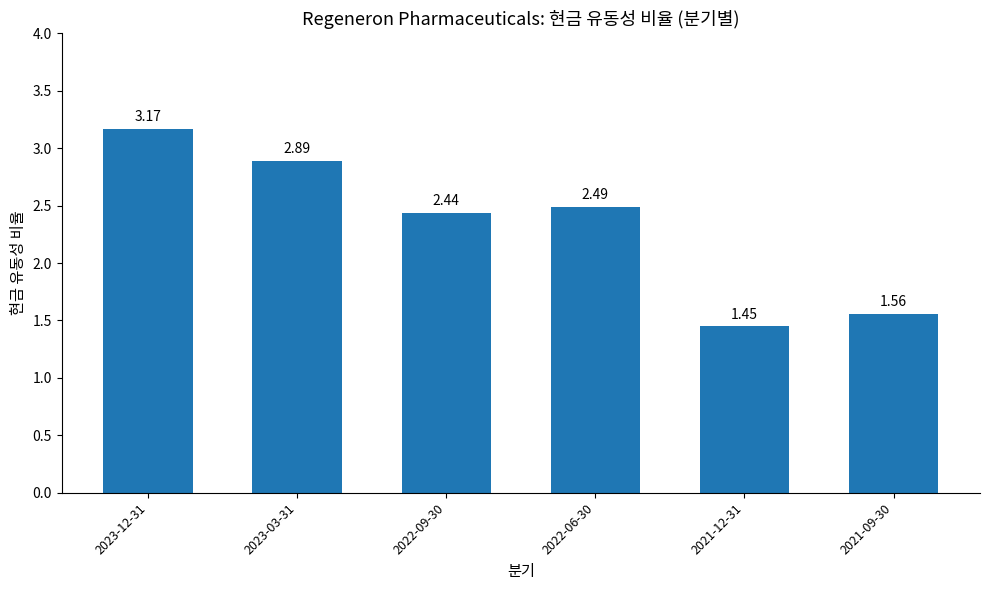

Rank the categories by value from lowest to highest.

2021-12-31, 2021-09-30, 2022-09-30, 2022-06-30, 2023-03-31, 2023-12-31